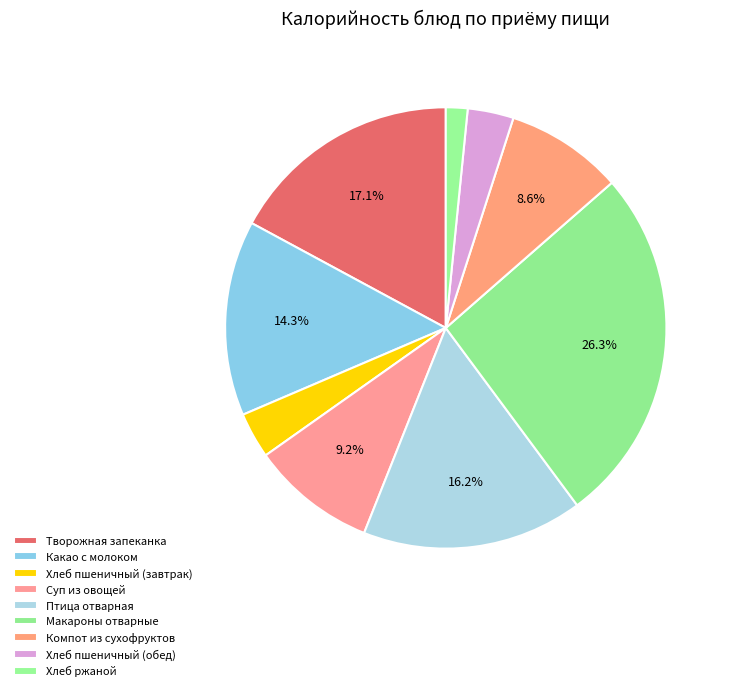

Which category has the smallest portion of the pie?

Хлеб ржаной